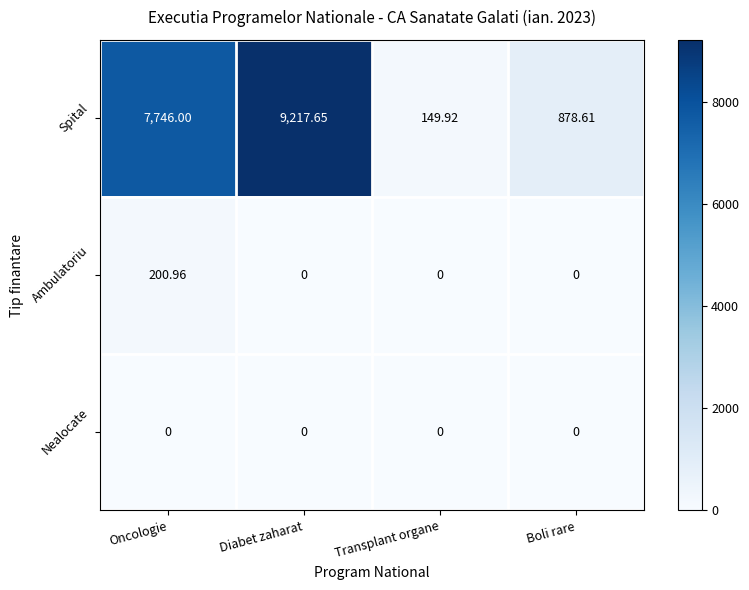

Which series has the largest total across all categories?

Spital